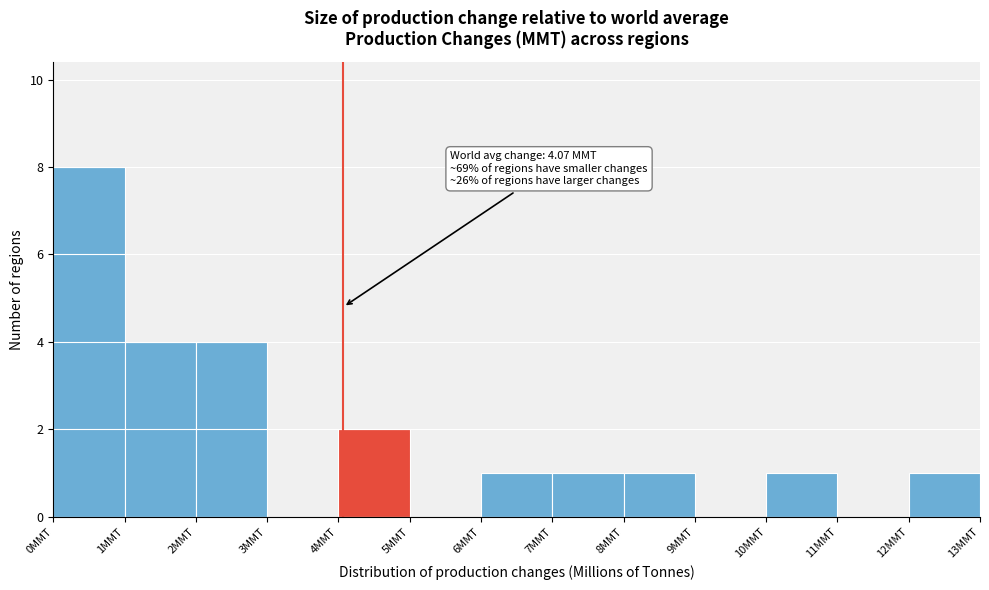

Over which range of the x-axis is the bar tallest?

0 to 1